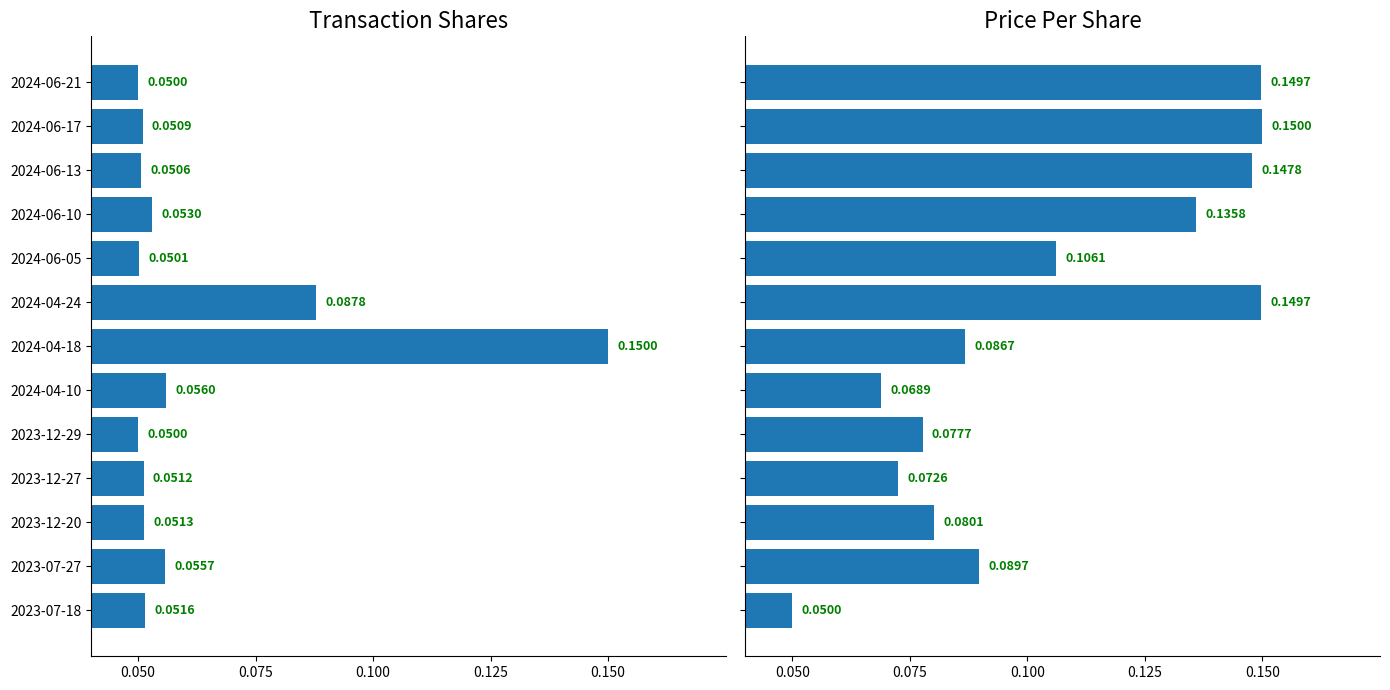

Reading left to right, list all the values displayed in this chart.

transactionShares: 0.1	0.1	0.1	0.1	0.1	0.1	0.2	0.1	0.1	0.1	0.1	0.1	0.1
transactionPricePerShare: 0.1	0.1	0.1	0.1	0.1	0.1	0.1	0.1	0.1	0.1	0.1	0.2	0.1